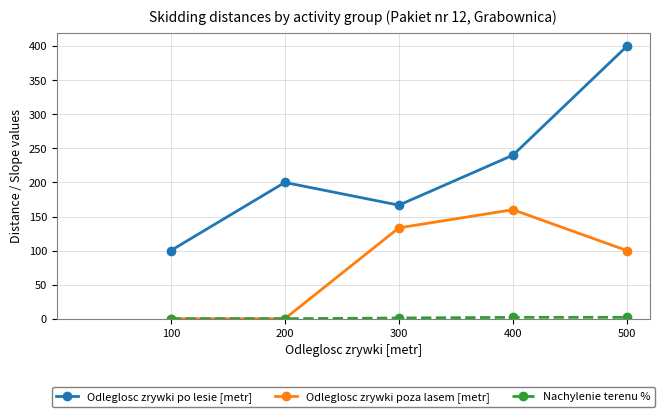

What is the value of the Odleglosc zrywki po lesie [metr] point at the 2nd from the left?

200.0